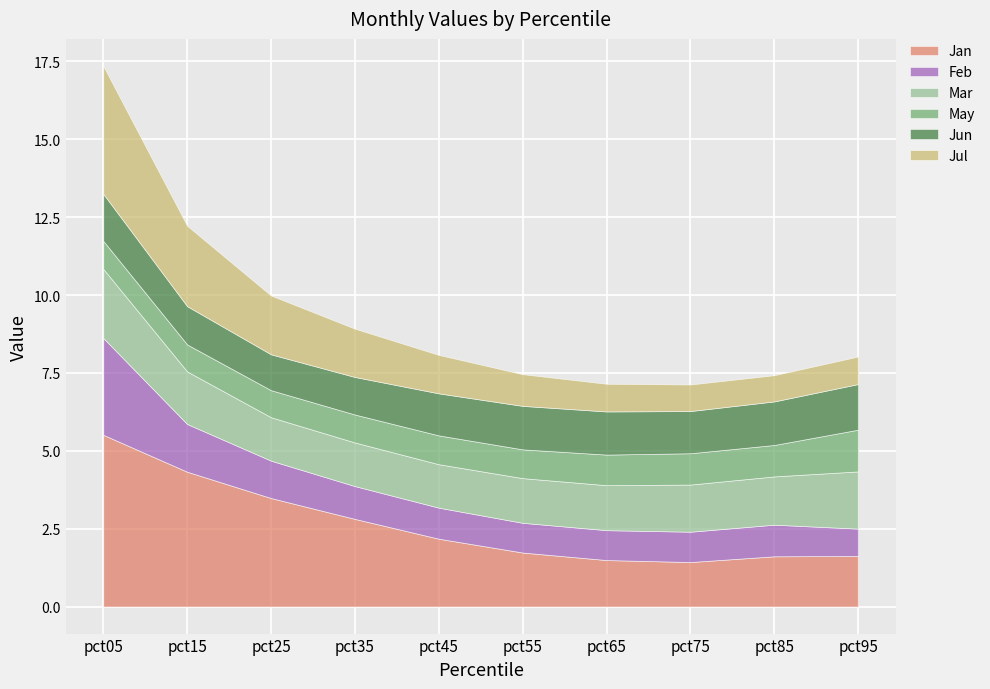

At how many categories does at least one series exceed 1?

10